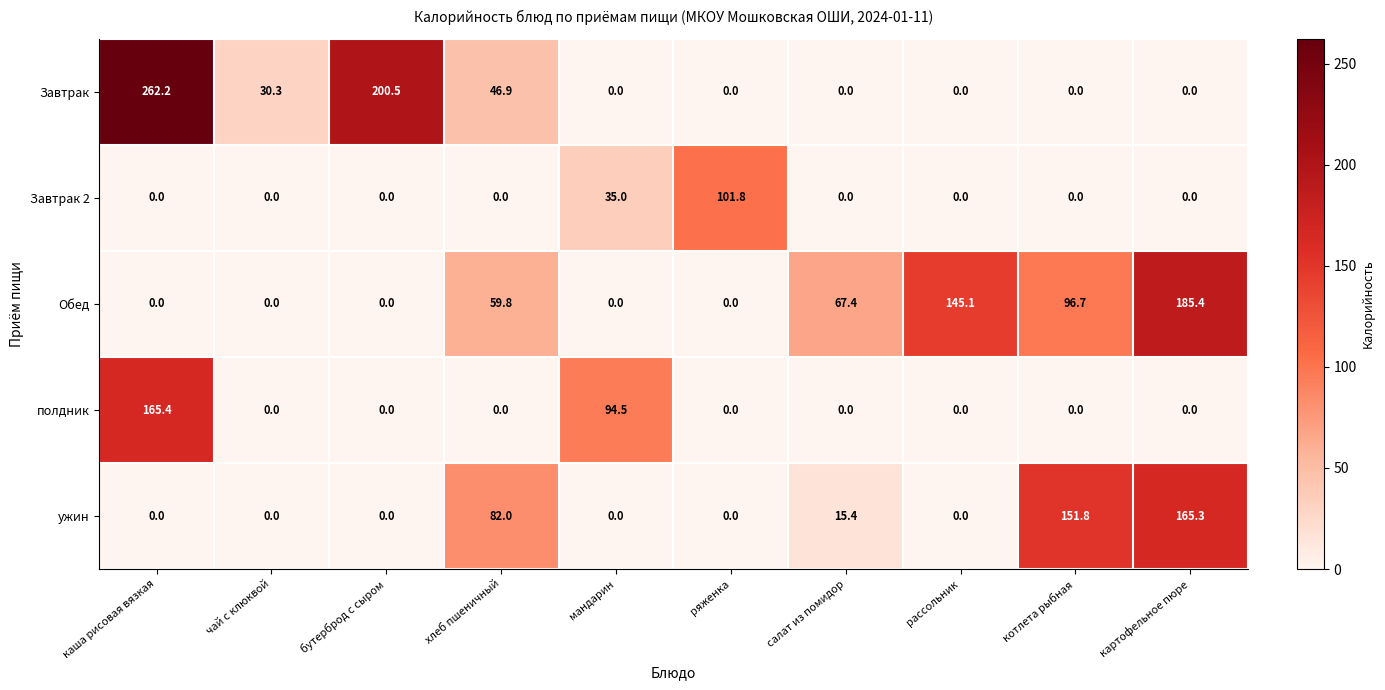

What is the greatest value displayed?

262.2